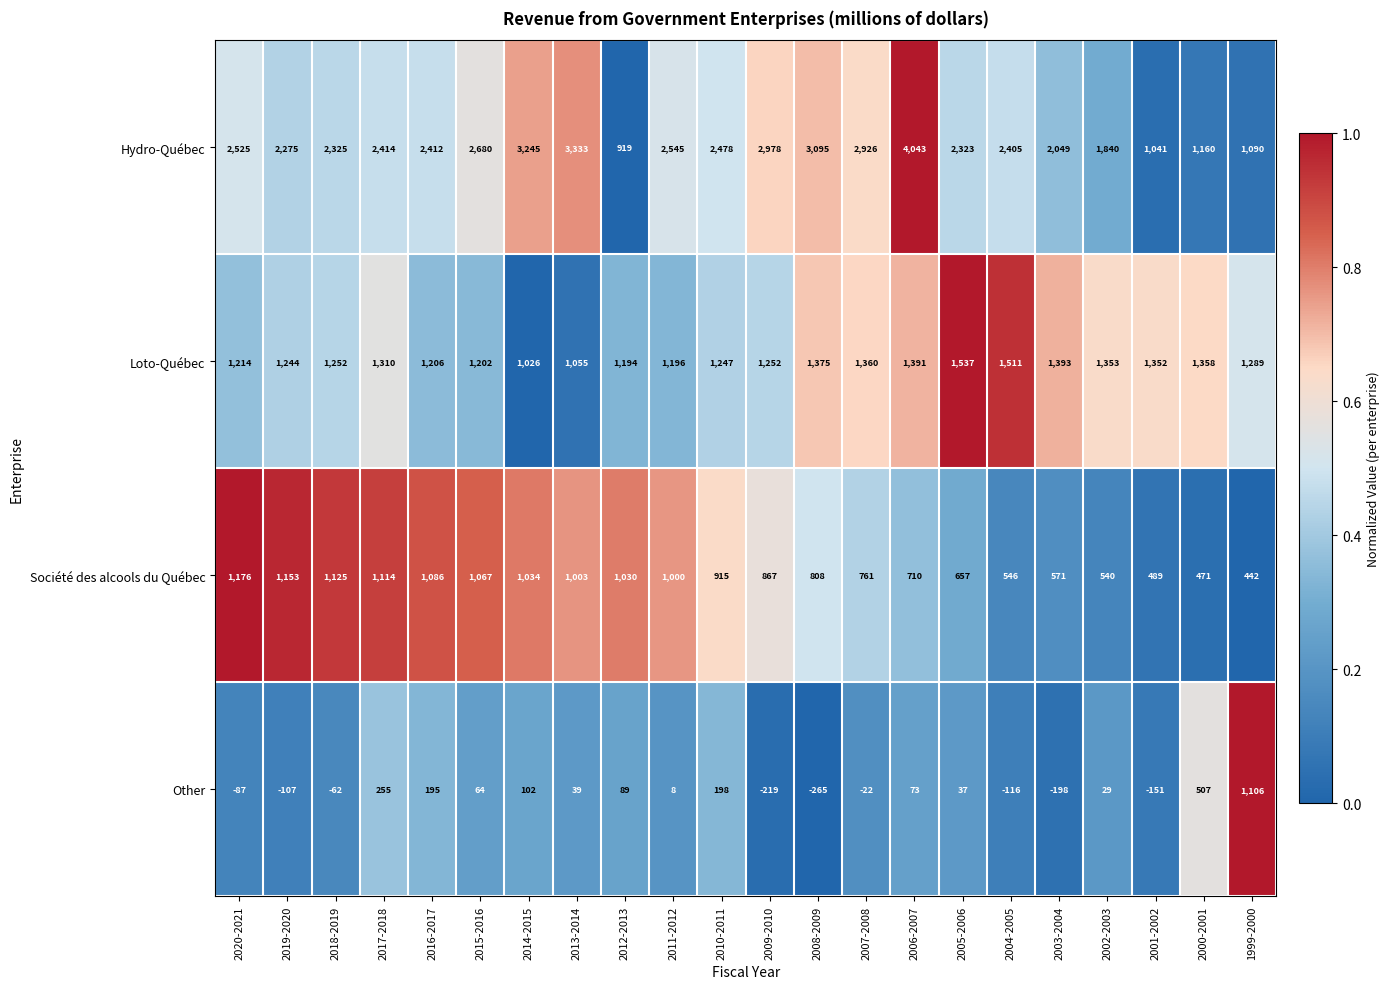

The value of Hydro-Québec at 2020-2021 is 3691. True or false?

False